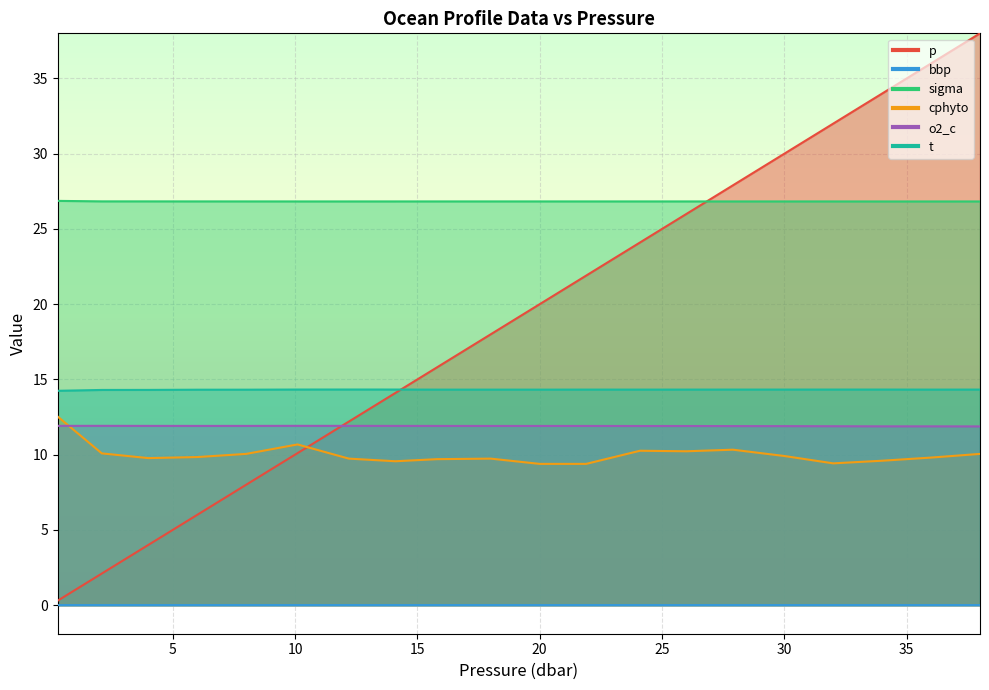

How many data points does each series have?

20